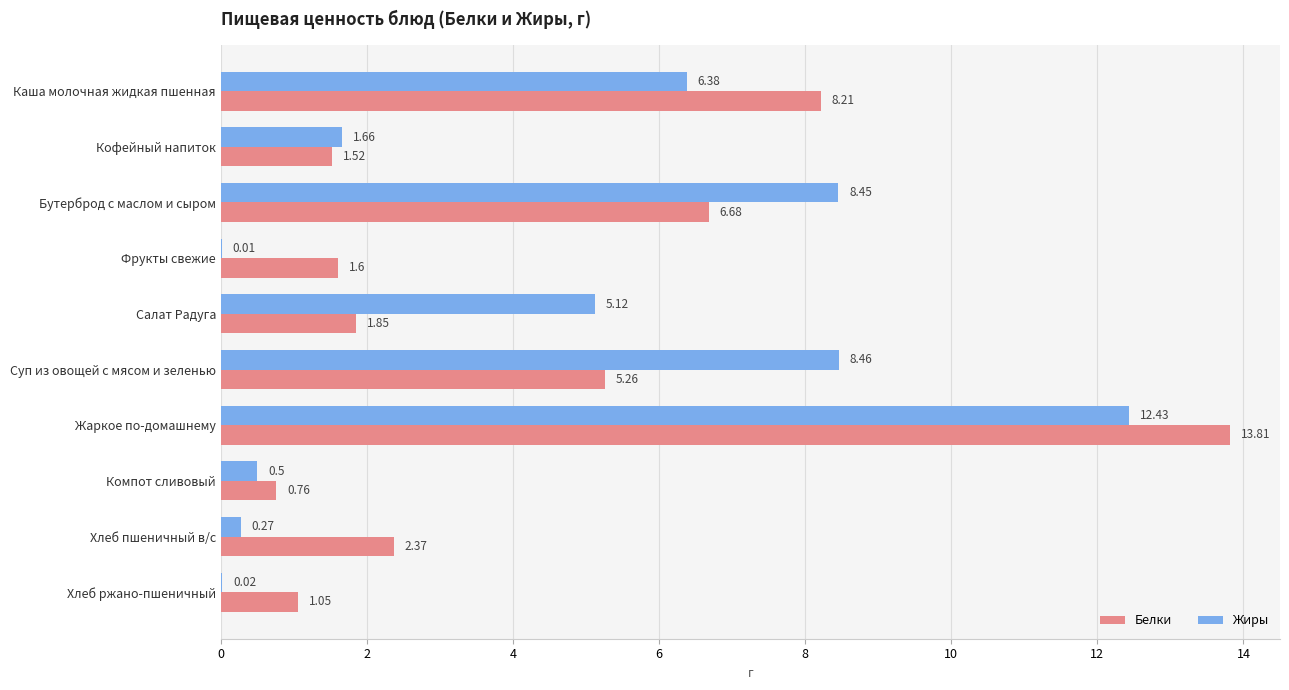

How many values in the Жиры series exceed 5?

5